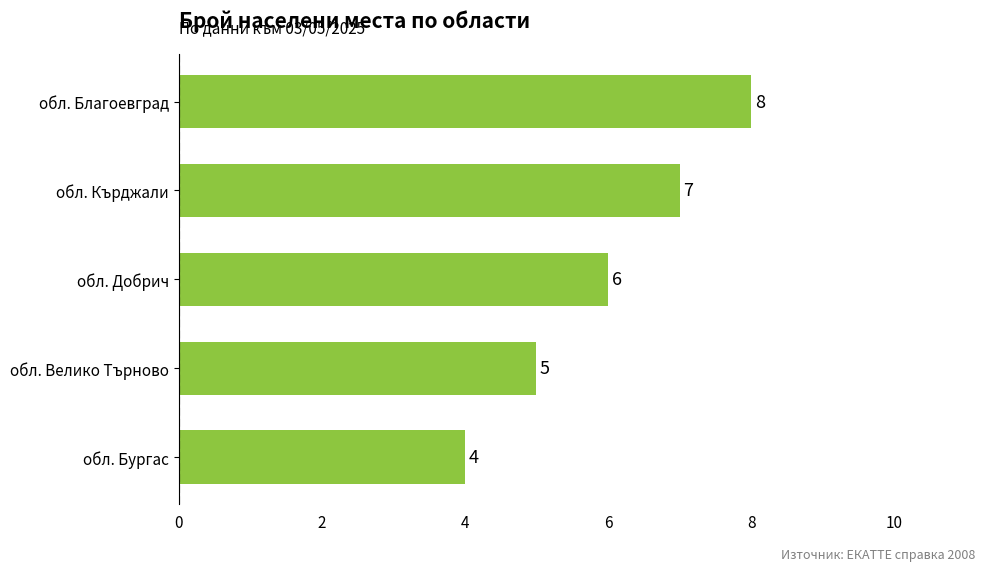

How many data points are less than 6?

2